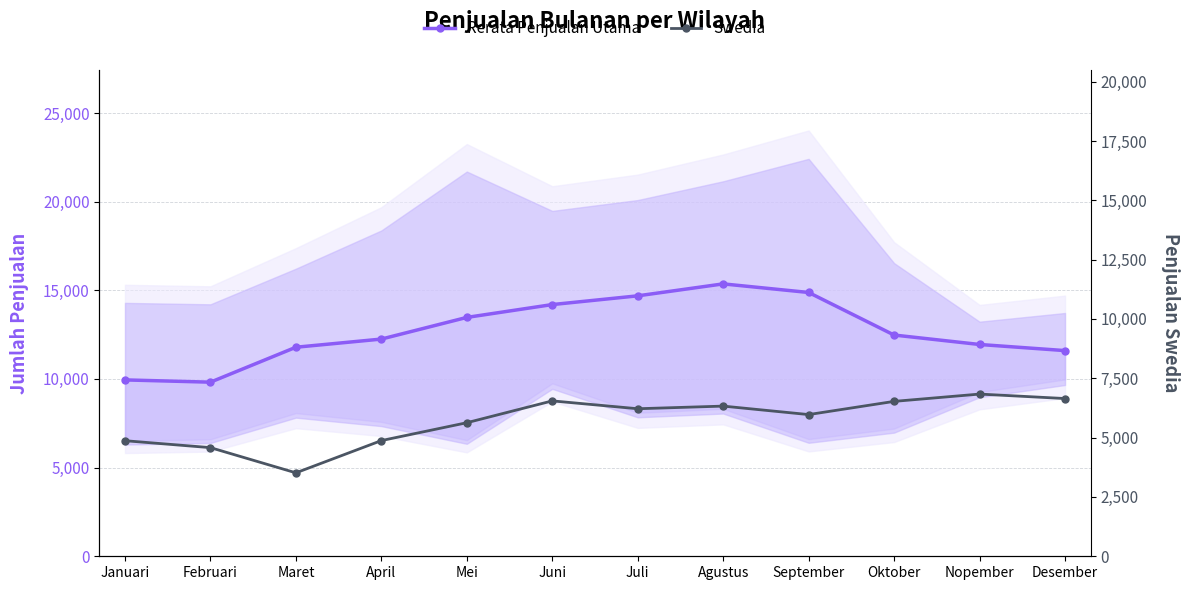

What is the total value across all series at Februari?

14398.0